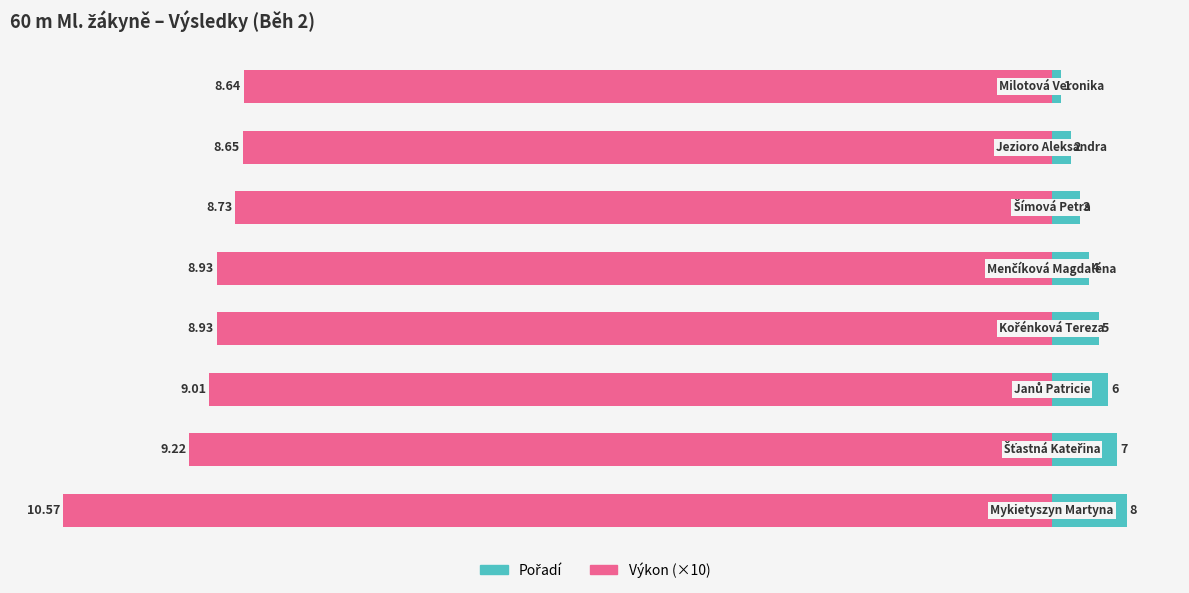

What is the difference between the second highest and second lowest values in the Pořadí series?

5.0